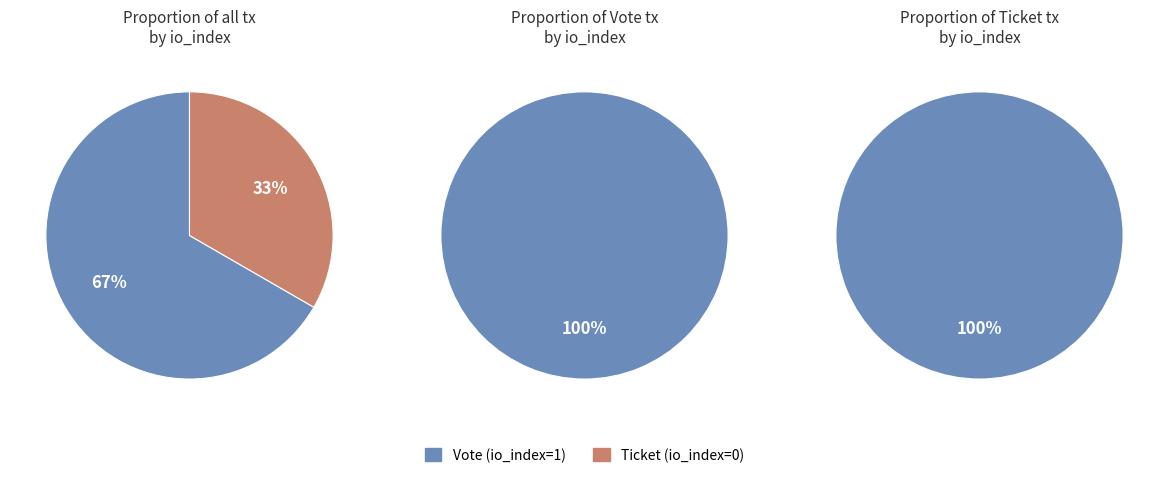

Which has a higher value, Ticket (io_index=0) or Vote (io_index=1)?

Vote (io_index=1)